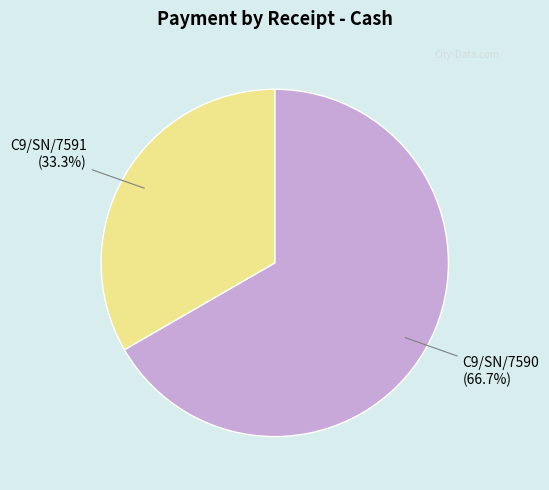

Does any single category account for the majority?

Yes